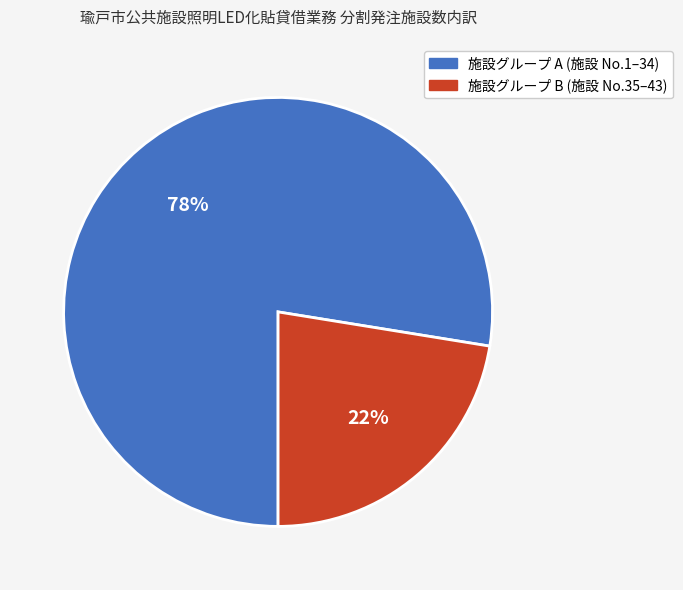

To the nearest percent, what is the average slice percentage?

50%